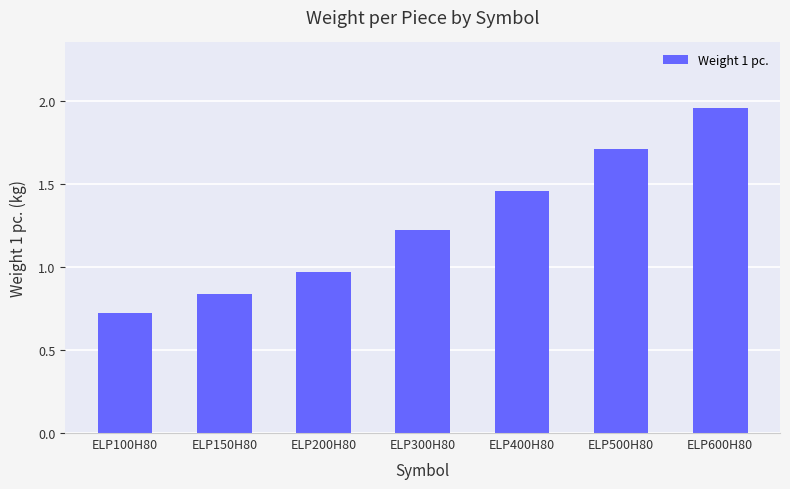

What is the label of the 1st bar from the left?

ELP100H80